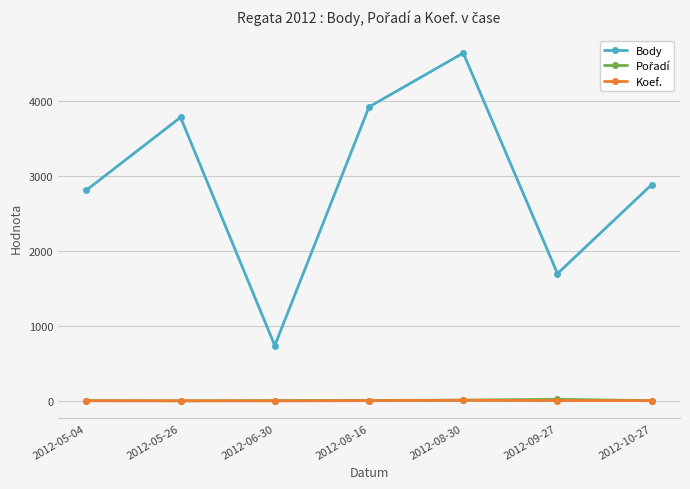

Which series has the widest spread of values?

Body